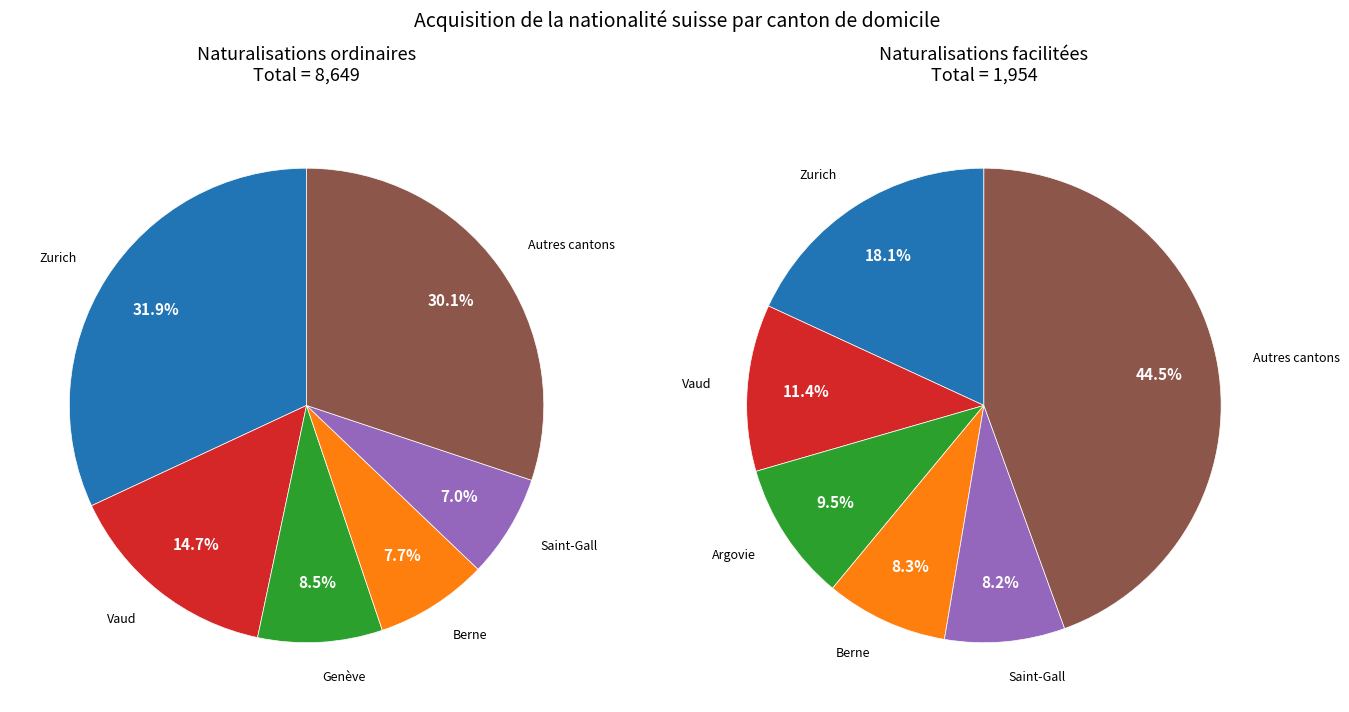

Is there a majority slice in this chart?

No